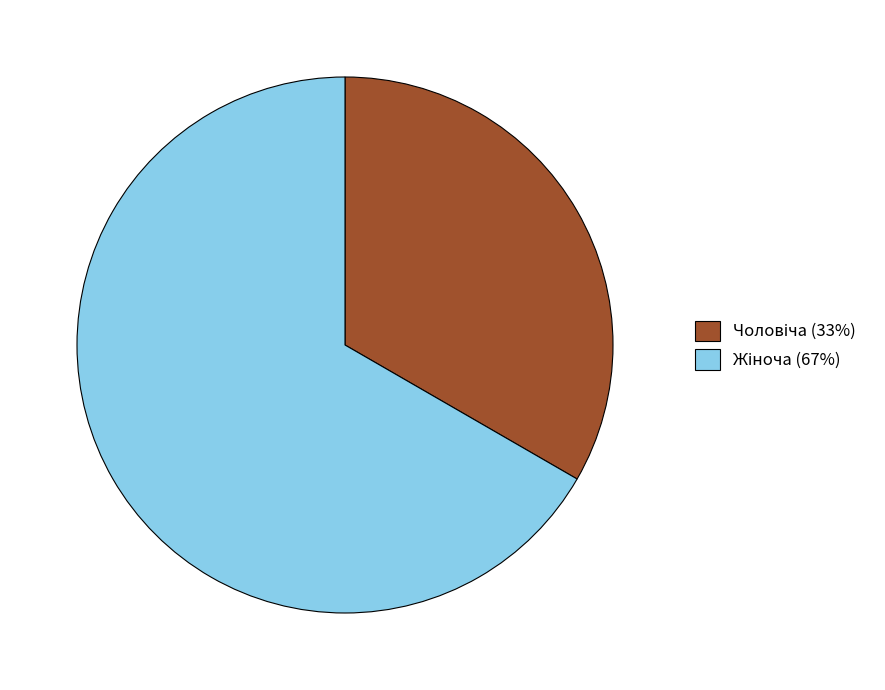

Is there any slice that represents more than half of the pie?

Yes